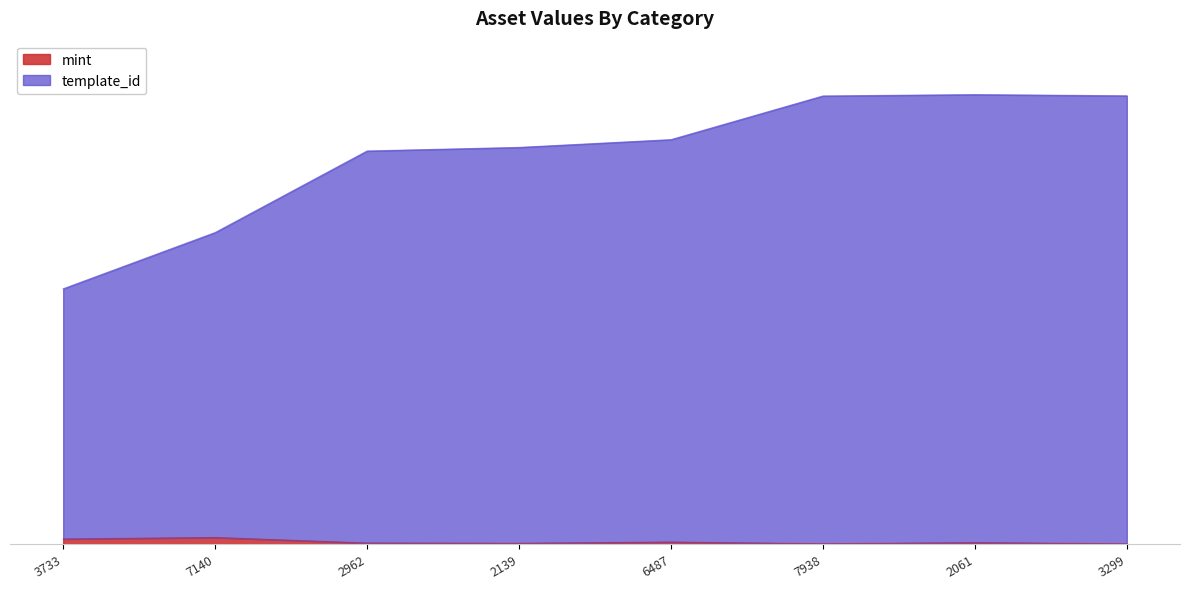

Rank the series by their maximum value, from highest to lowest.

template_id, mint